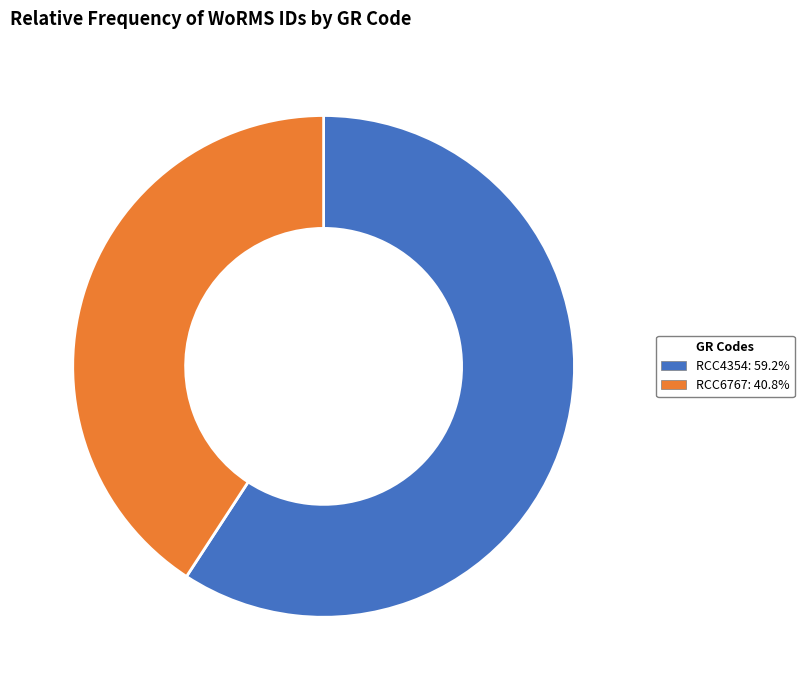

How many segments does this pie chart have?

2